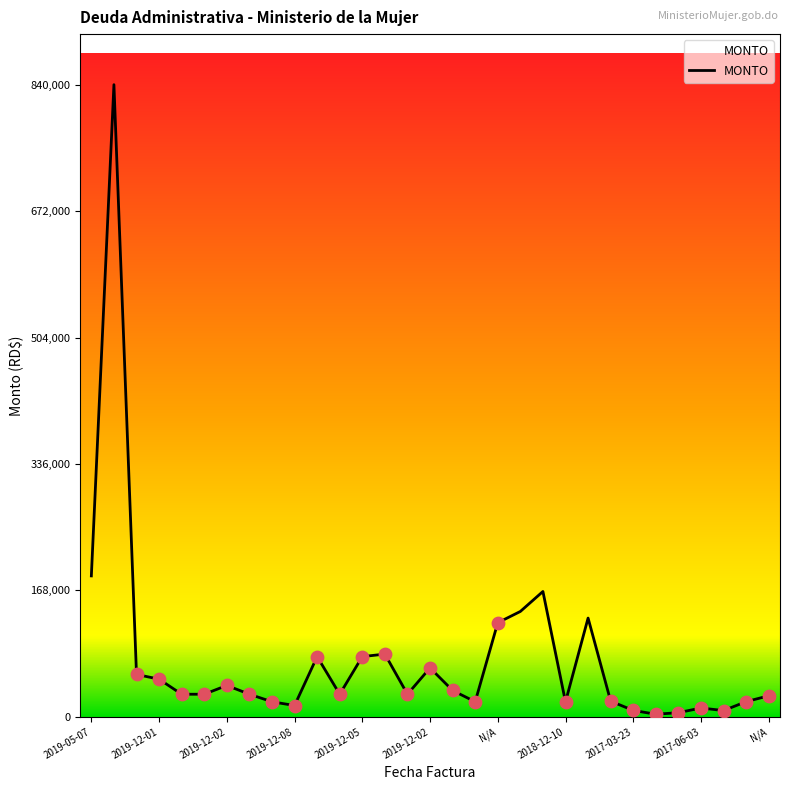

What is the difference between the maximum and minimum values?

836600.0